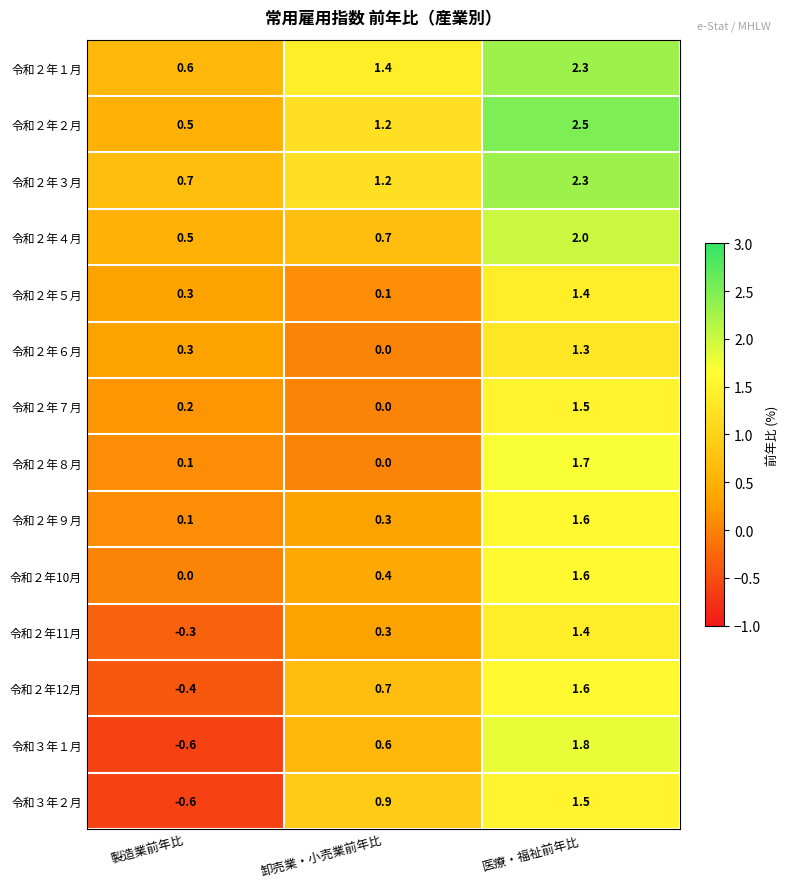

The 令和２年８月 series shows -1.2 at 卸売業・小売業前年比. True or false?

False